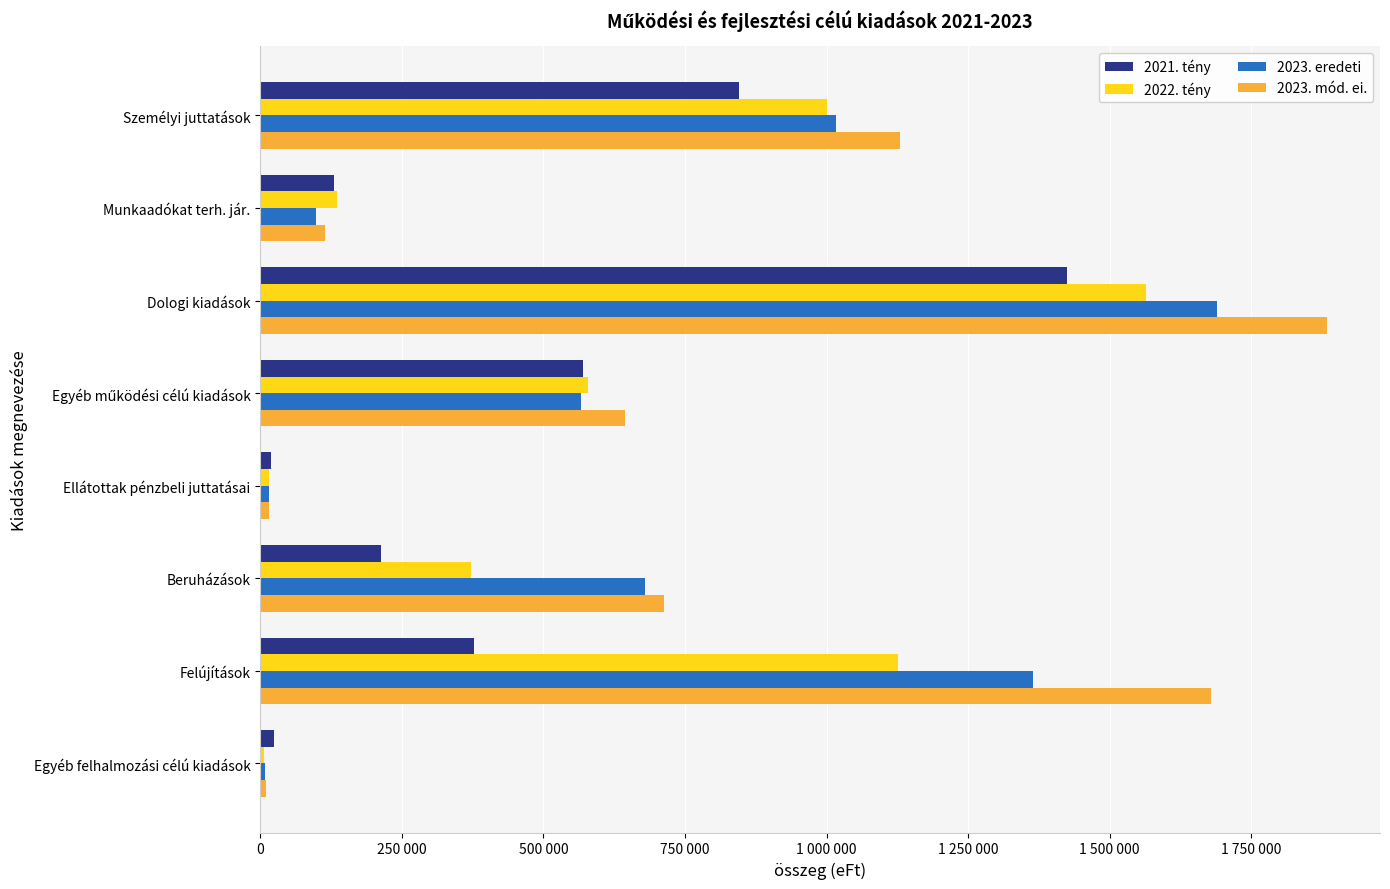

What are all the series names shown in the legend?

2021. tény, 2022. tény, 2023. eredeti, 2023. mód. ei.